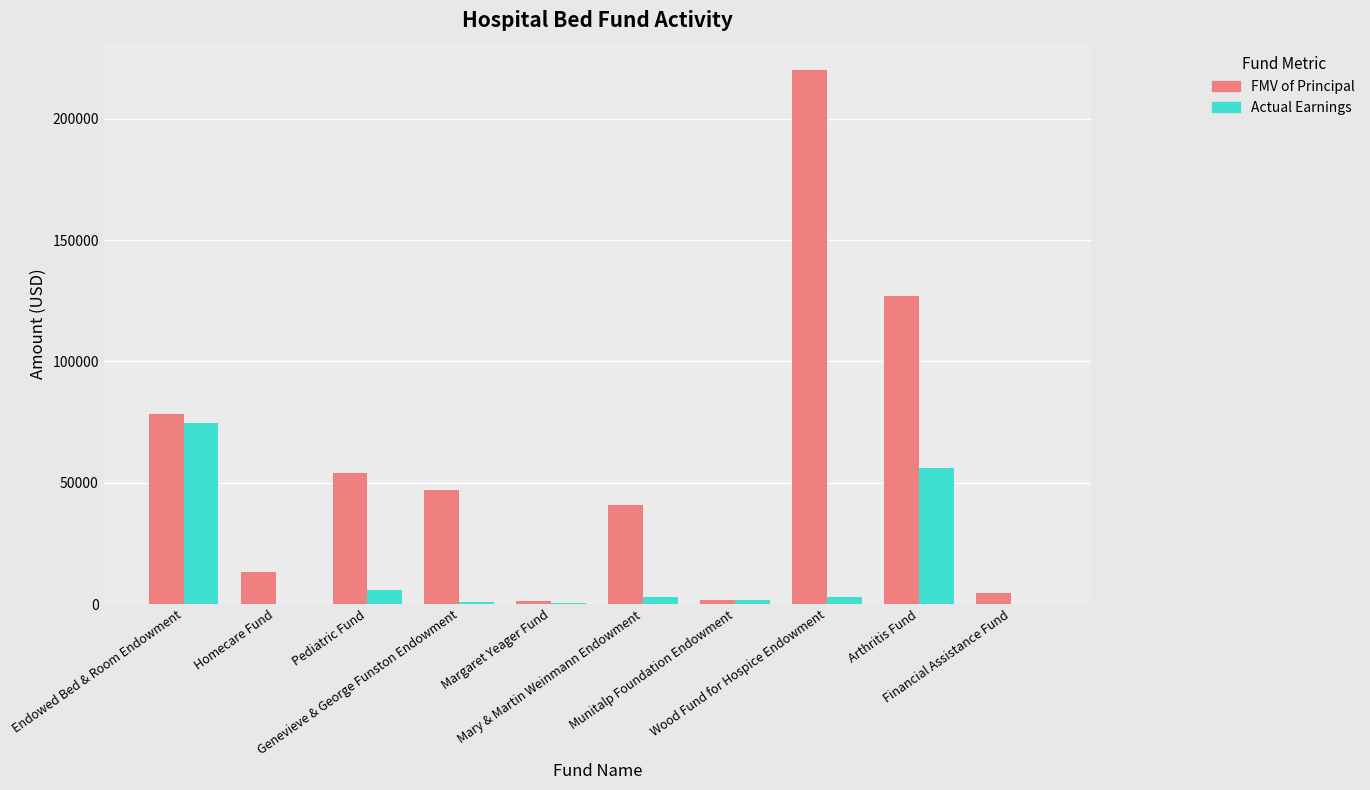

Which series has the largest total across all categories?

FMV of Principal